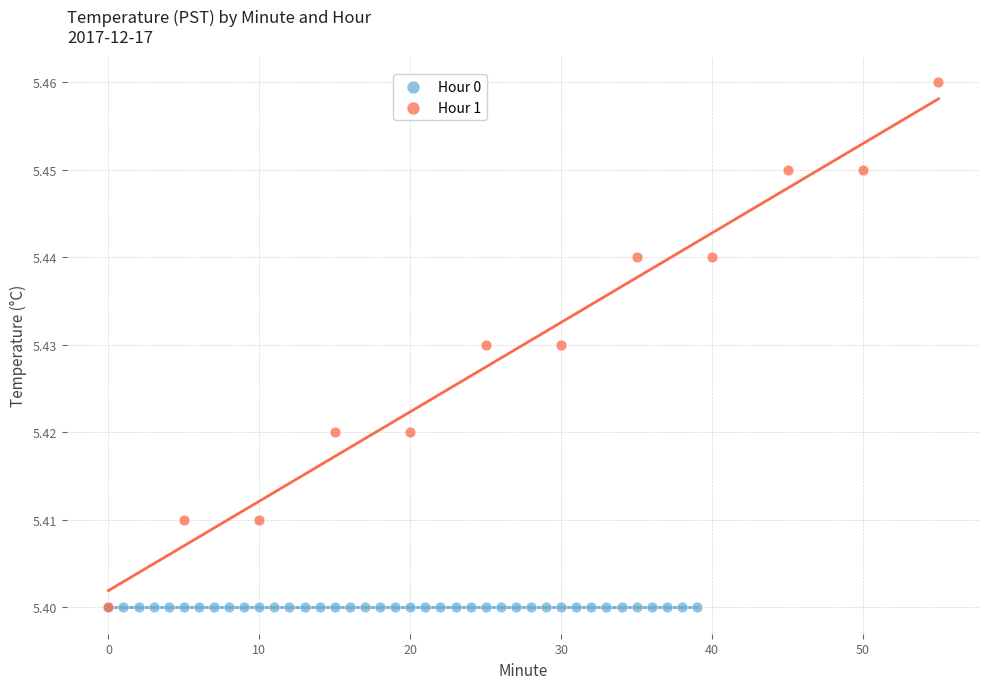

Which series contains the highest Y value?

Hour 1